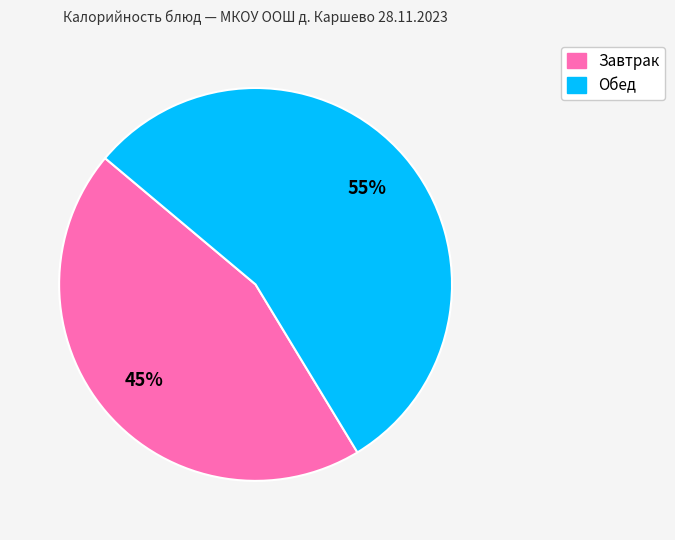

To the nearest percent, what is the average slice percentage?

50%